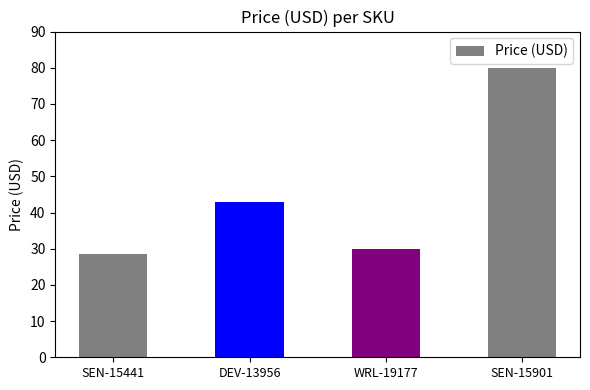

List the labels in order of value, largest first.

SEN-15901, DEV-13956, WRL-19177, SEN-15441